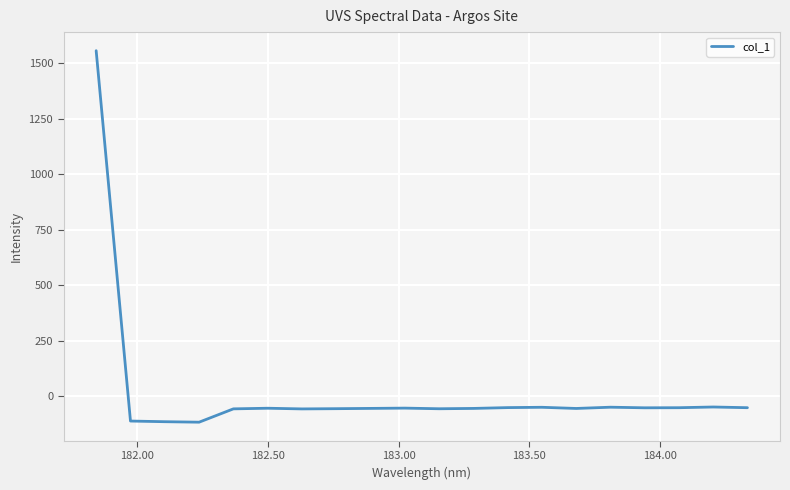

What is the greatest value displayed?

1555.6